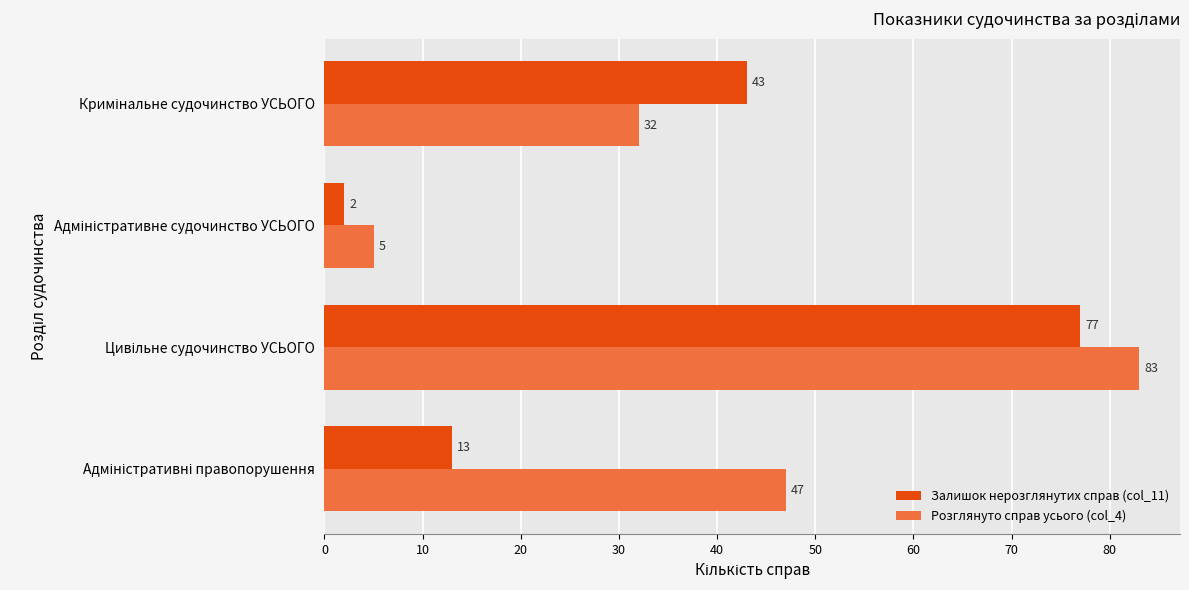

Which series has the widest spread of values?

Розглянуто справ усього (col_4)